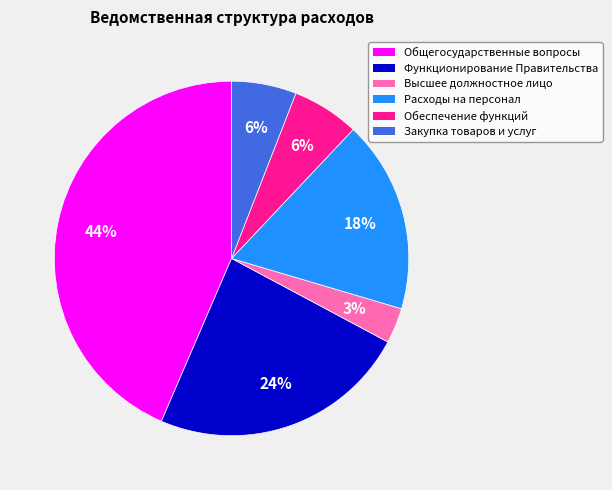

How many slices are in this pie chart?

6